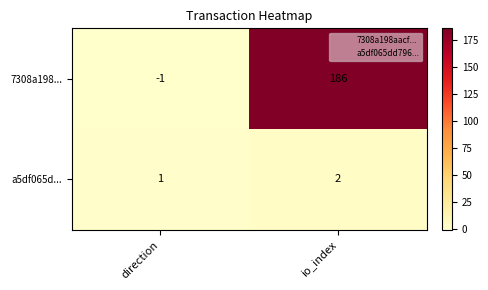

Is it true that 7308a198... equals 0 at direction?

False